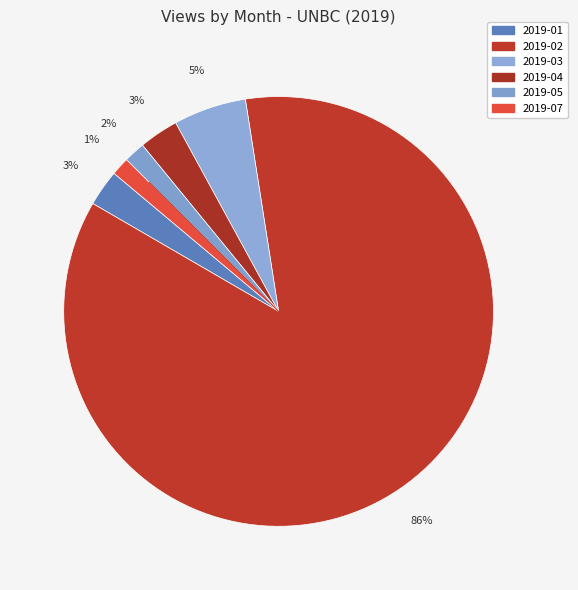

Count the number of slices in the pie.

6